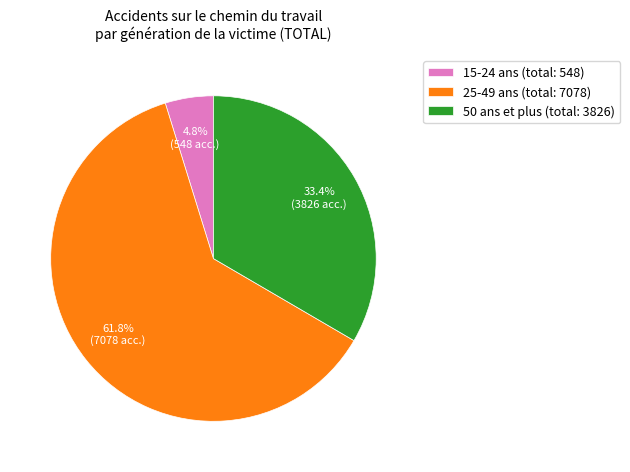

How many slices are in this pie chart?

3